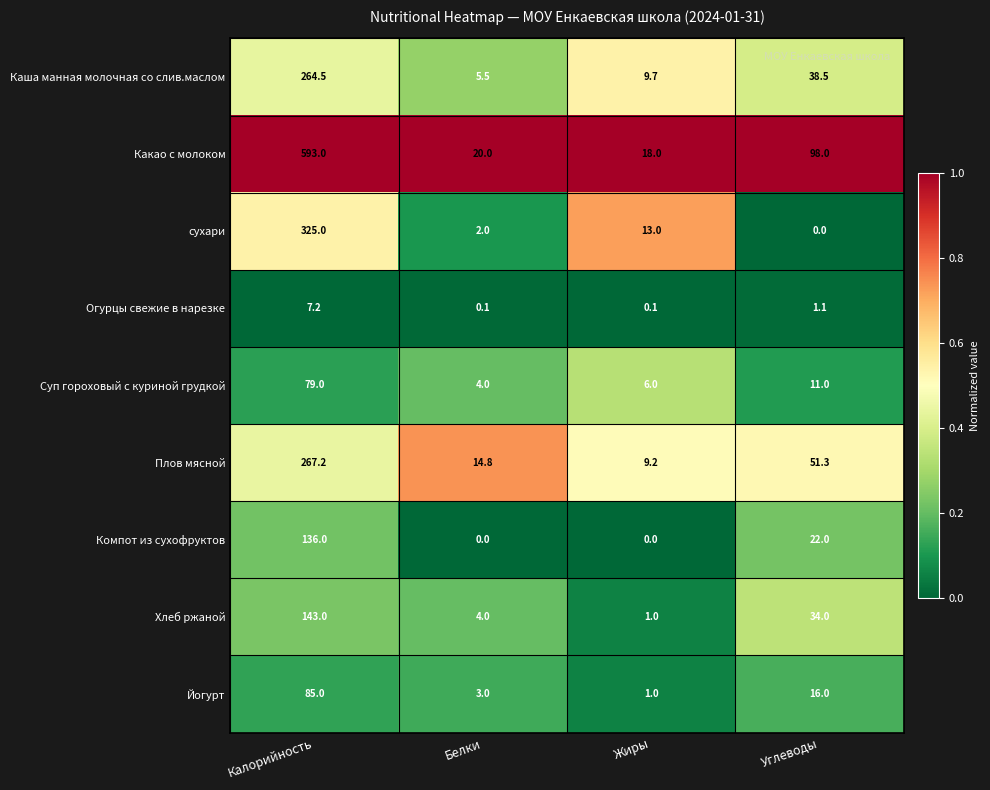

How many Компот из сухофруктов values are between 0 and 136?

4